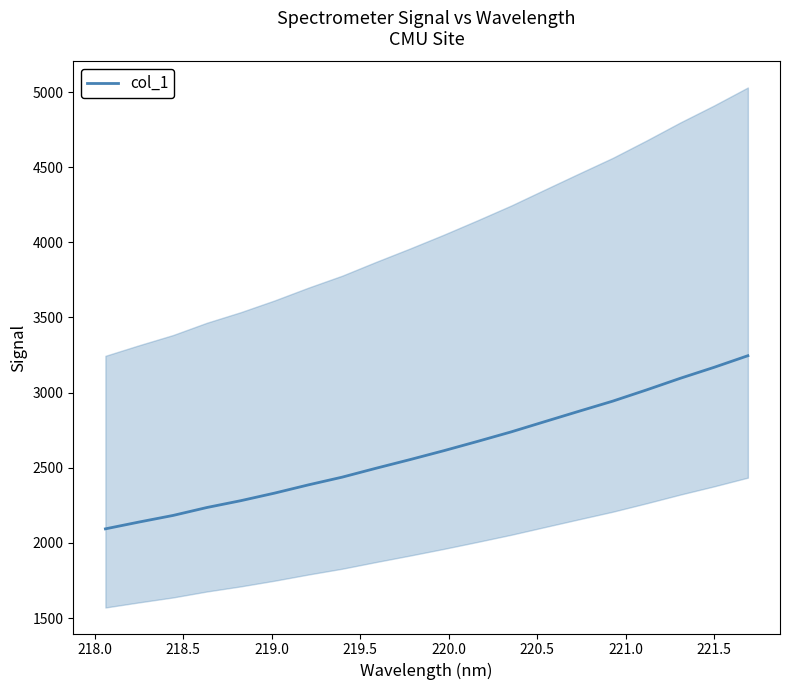

How many values exceed 2613?

10